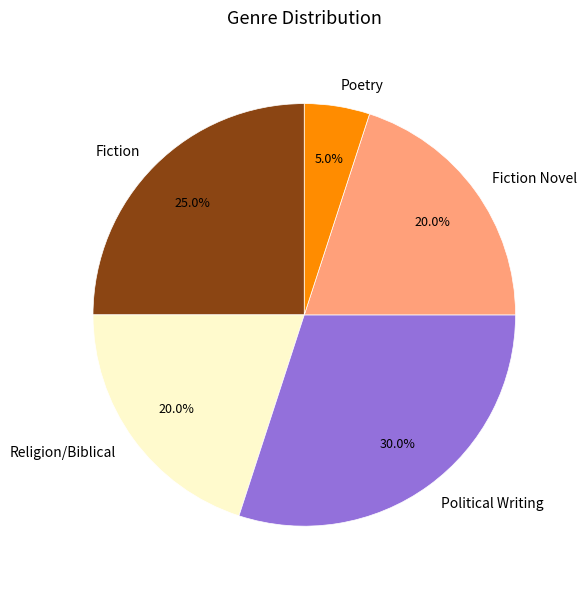

To the nearest percent, what is the difference between the Fiction Novel and Poetry slice percentages?

15%